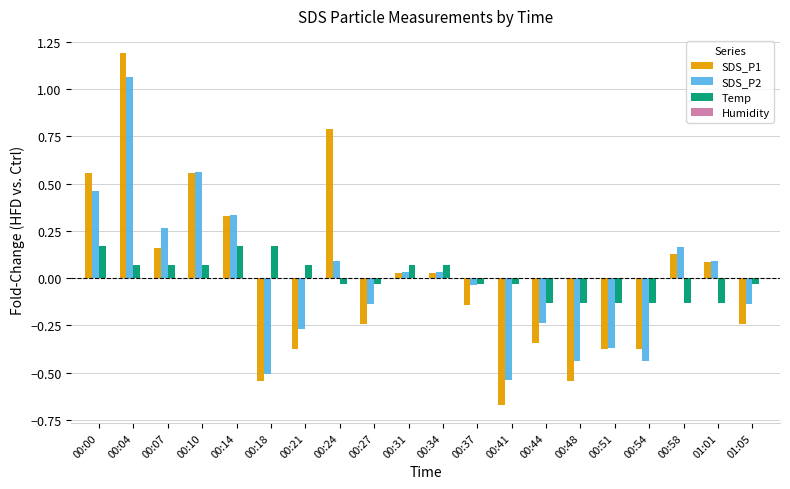

How many groups of bars are there?

20